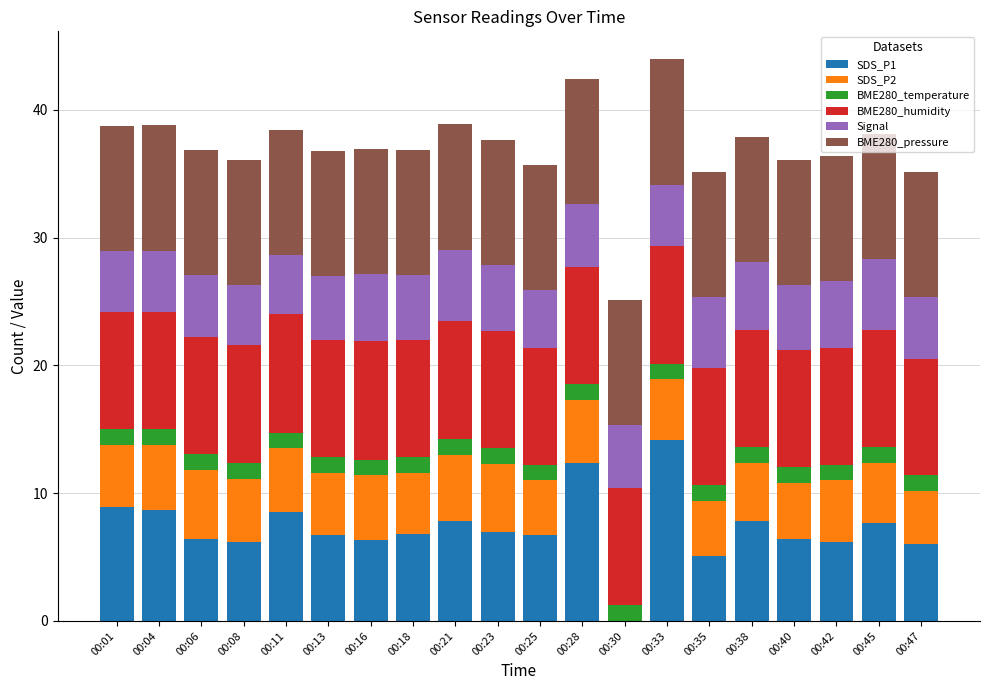

What is the total value across all series at 00:06?

36.8